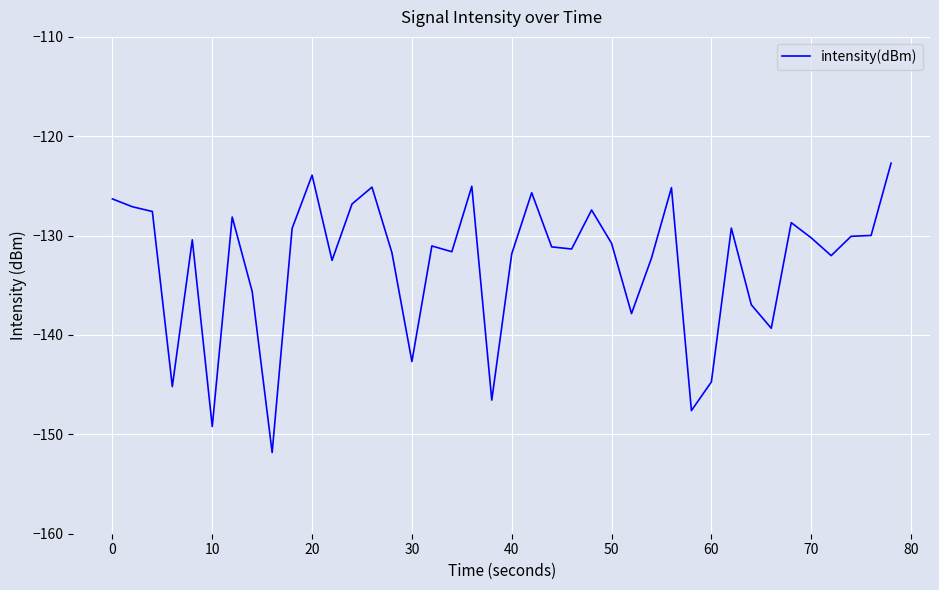

What is the maximum value shown in the chart?

-122.7